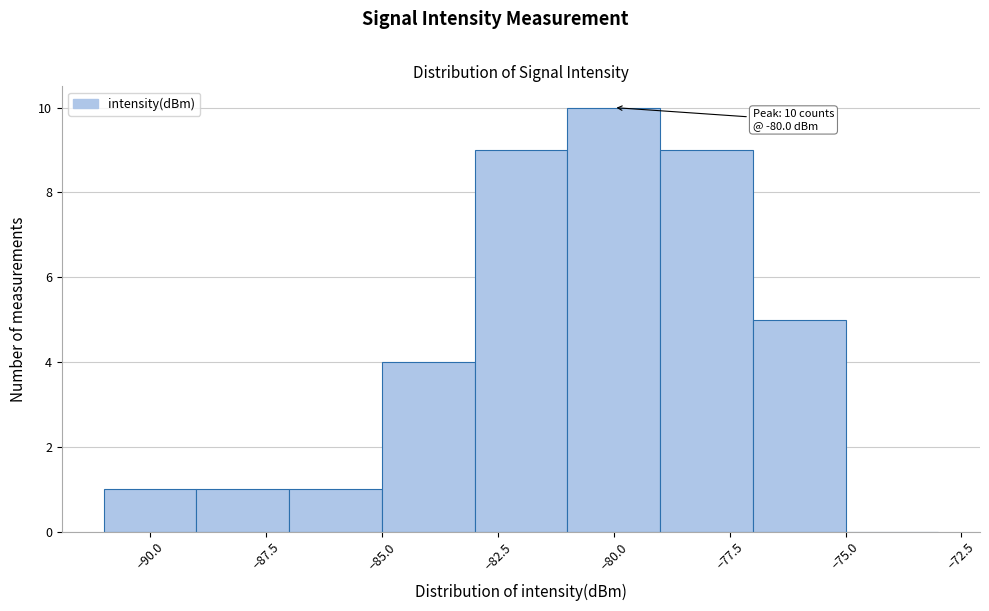

Over which range of the x-axis is the bar tallest?

-81 to -79